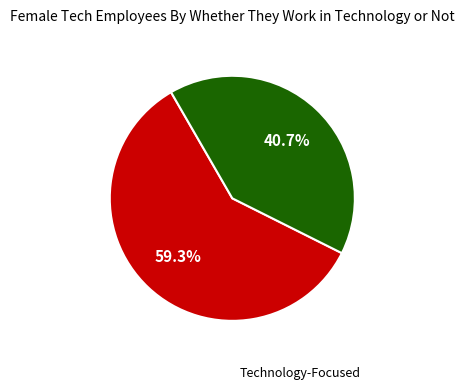

Is there a majority slice in this chart?

Yes